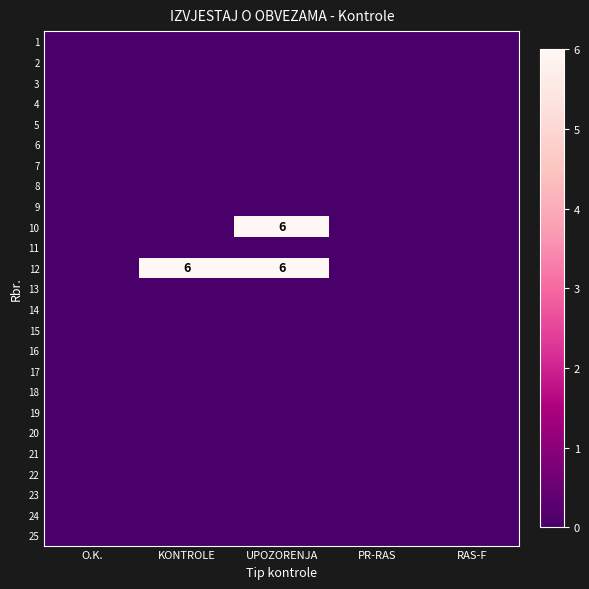

The value of 12 at KONTROLE is 3. True or false?

False